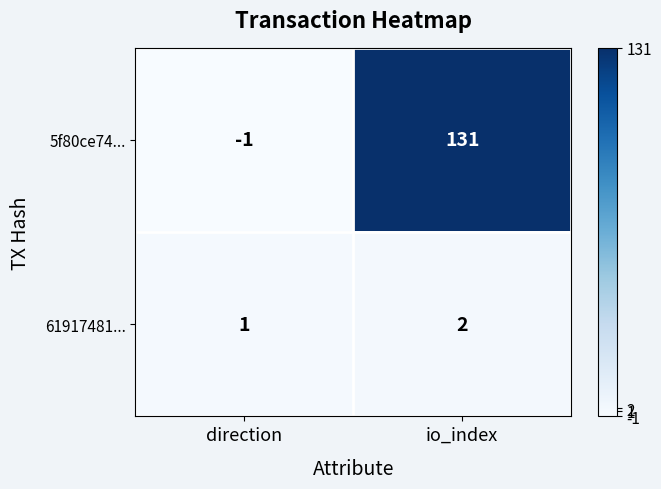

Which series has the largest total across all categories?

5f80ce74...